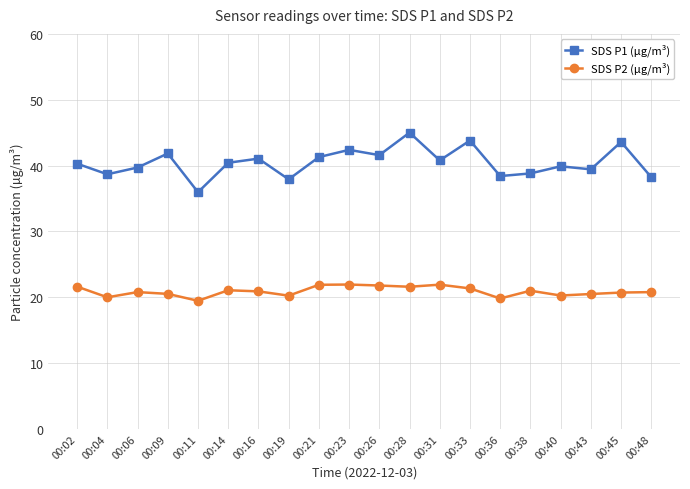

What are all the series names shown in the legend?

SDS P1 (µg/m³), SDS P2 (µg/m³)